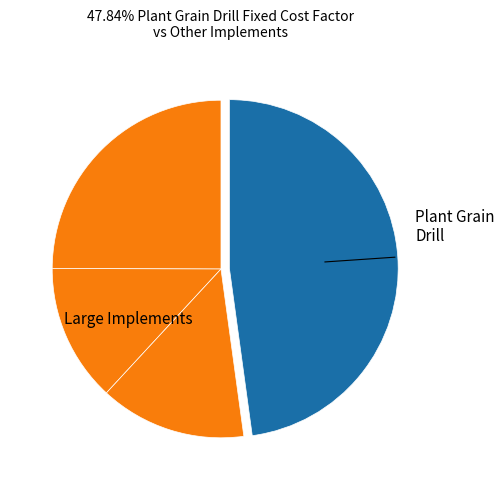

Count the number of slices in the pie.

4